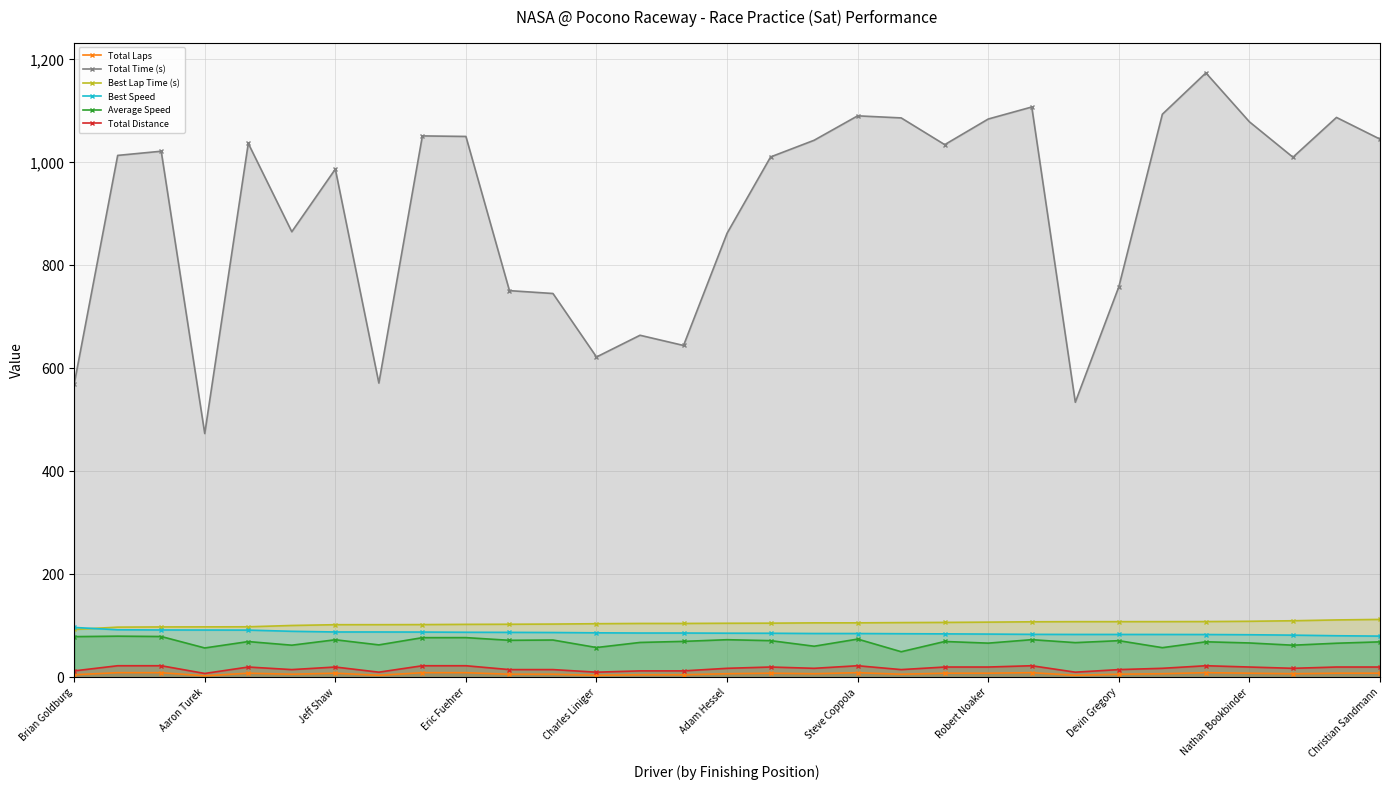

How many lines are shown in the chart?

6